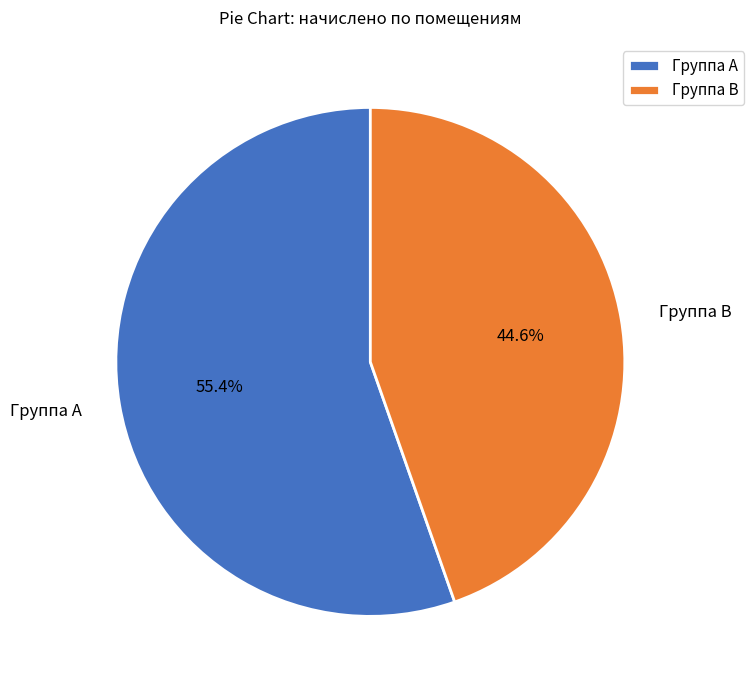

Does Группа A account for over 50% of the chart?

Yes